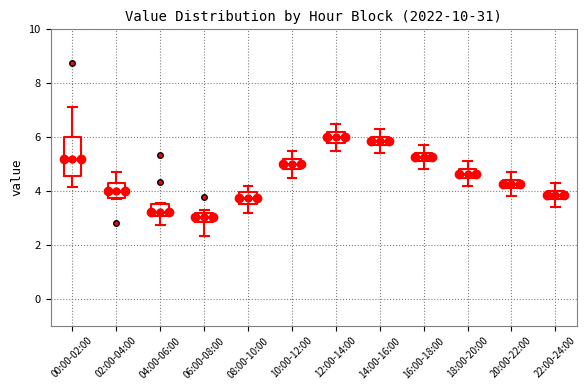

Comparing the boxes themselves (not the whiskers), which one is the tallest?

00:00-02:00